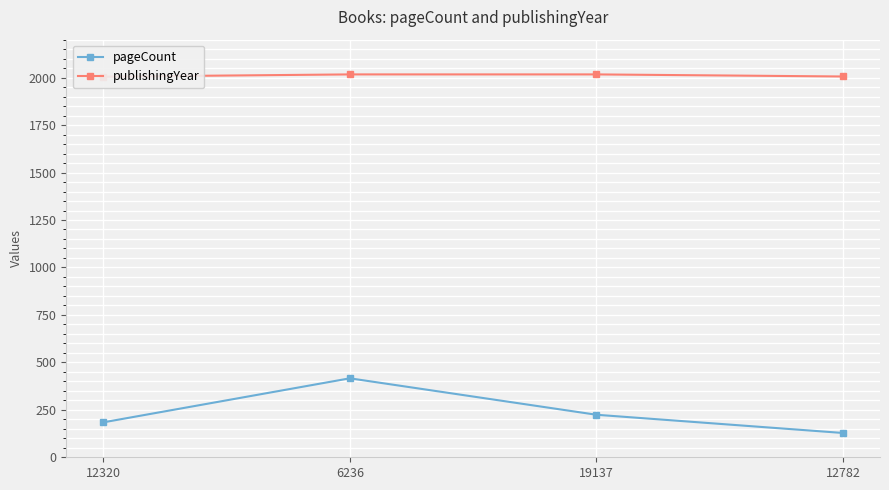

What is the greatest value displayed?

2017